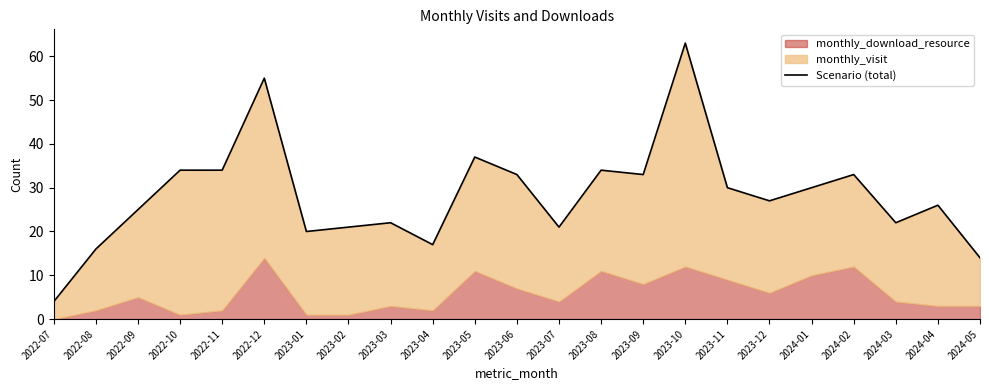

Reading right to left, extract all data points from this chart.

2024-05=14	2024-04=26	2024-03=22	2024-02=33	2024-01=30	2023-12=27	2023-11=30	2023-10=63	2023-09=33	2023-08=34	2023-07=21	2023-06=33	2023-05=37	2023-04=17	2023-03=22	2023-02=21	2023-01=20	2022-12=55	2022-11=34	2022-10=34	2022-09=25	2022-08=16	2022-07=4